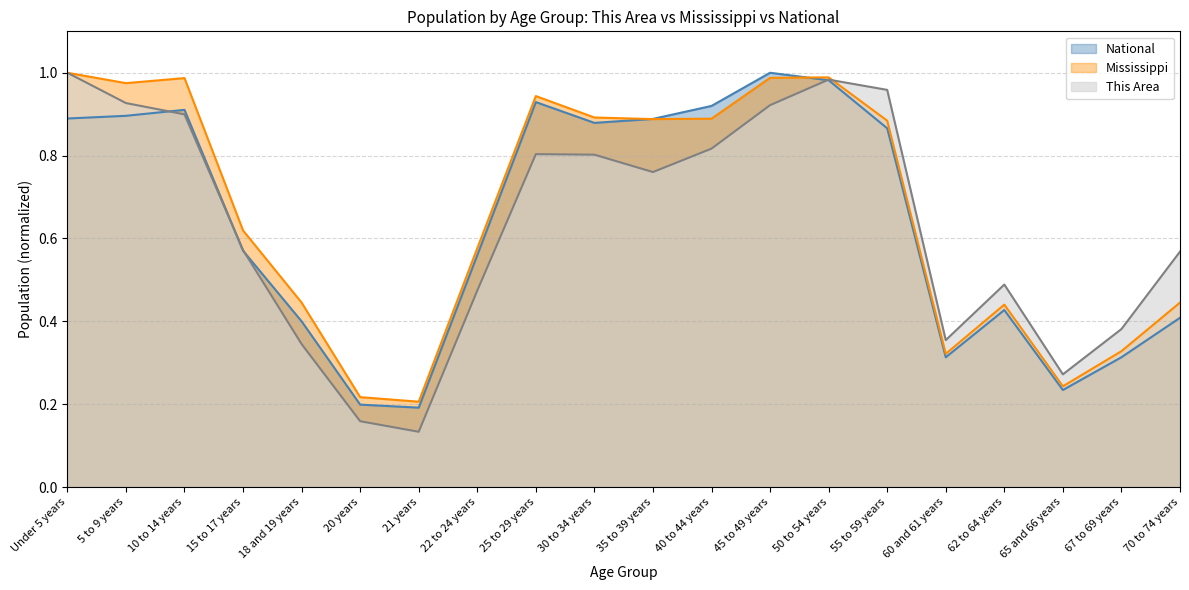

What is the sum of all National values?

12.8